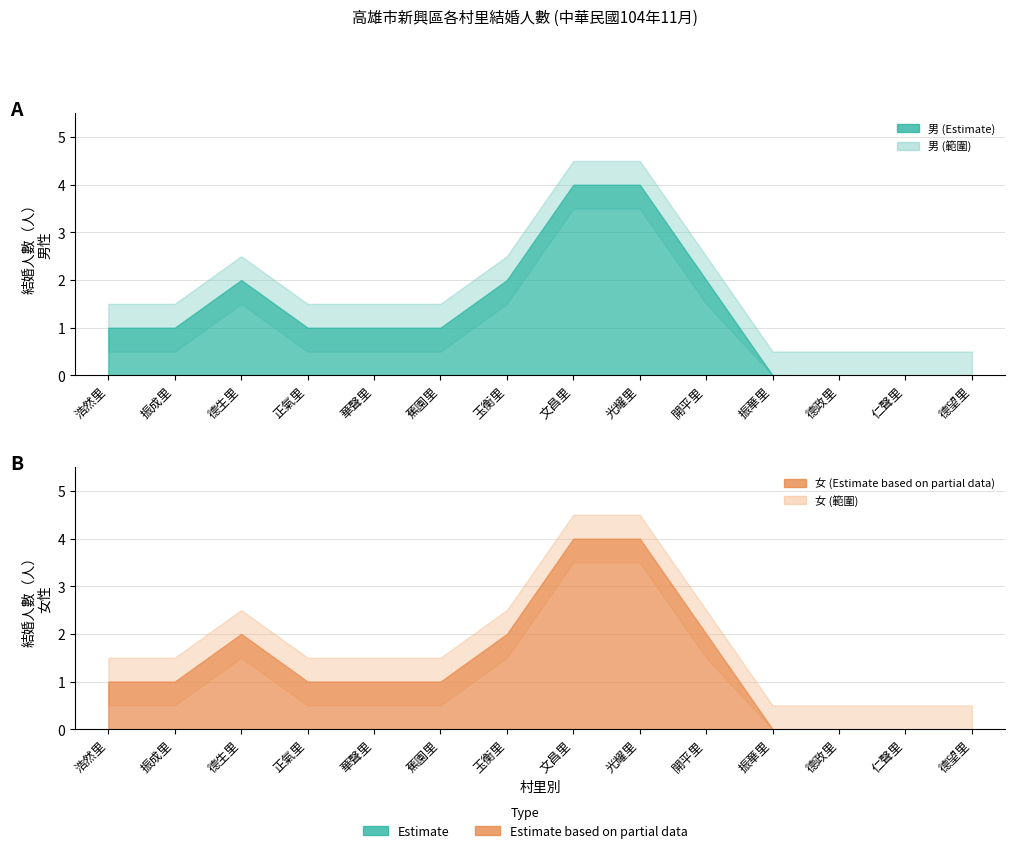

How many lines are shown in the chart?

2